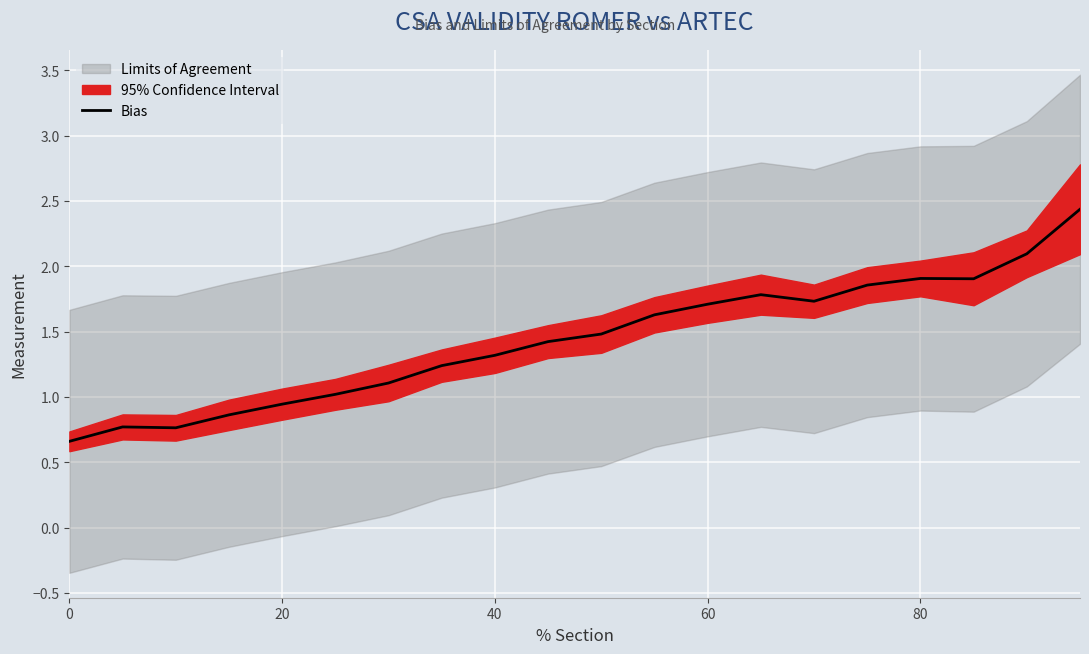

What is the lowest value of the Bias series?

0.7